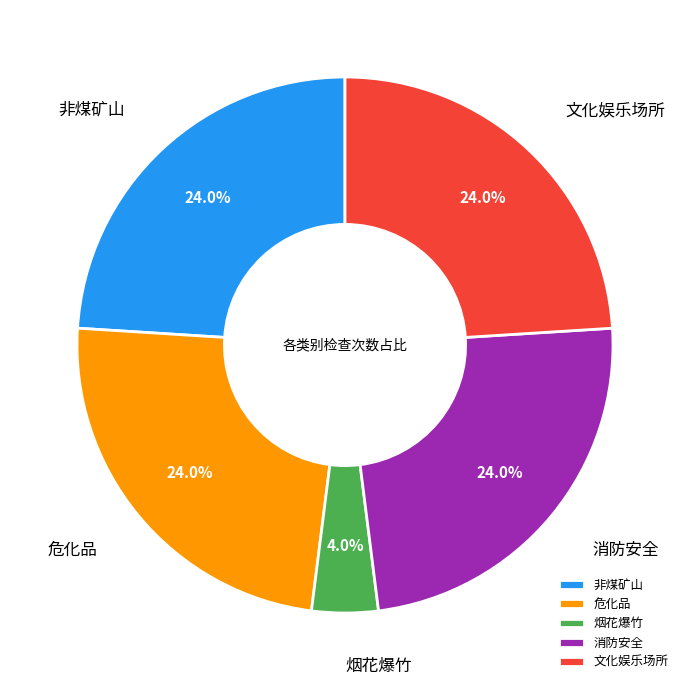

Count the number of slices in the pie.

5